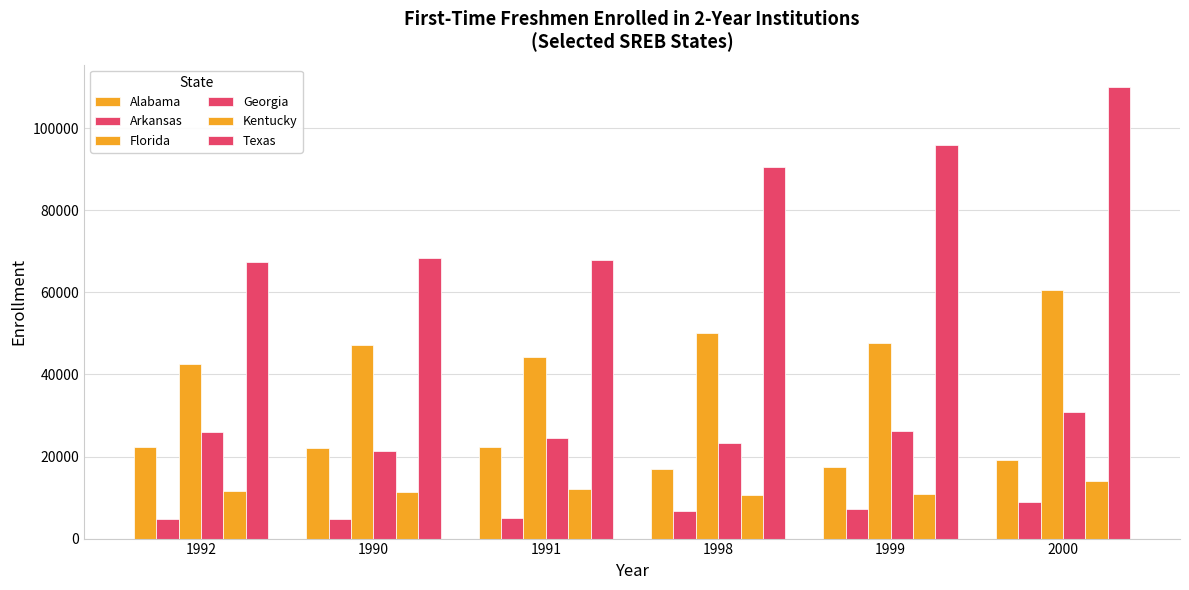

Reading left to right, transcribe all the data shown in this chart.

Alabama: 1992=22365	1990=22082	1991=22439	1998=17028	1999=17490	2000=19069
Arkansas: 1992=4878	1990=4855	1991=5020	1998=6839	1999=7181	2000=8867
Florida: 1992=42586	1990=47240	1991=44240	1998=50199	1999=47756	2000=60570
Georgia: 1992=25983	1990=21446	1991=24623	1998=23339	1999=26306	2000=30901
Kentucky: 1992=11519	1990=11471	1991=12147	1998=10509	1999=10875	2000=13972
Texas: 1992=67325	1990=68321	1991=67905	1998=90472	1999=95932	2000=109997